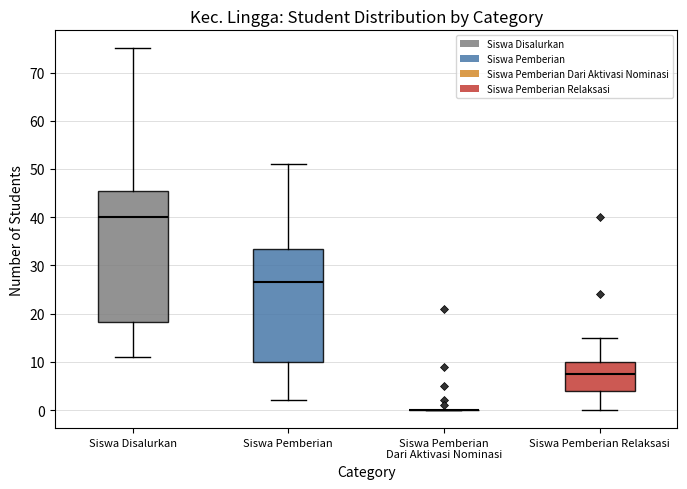

Where does the upper whisker of the box for Siswa Disalurkan end on the y-axis? The values are not printed on the chart, so give them approximately, as read against the axis.

75